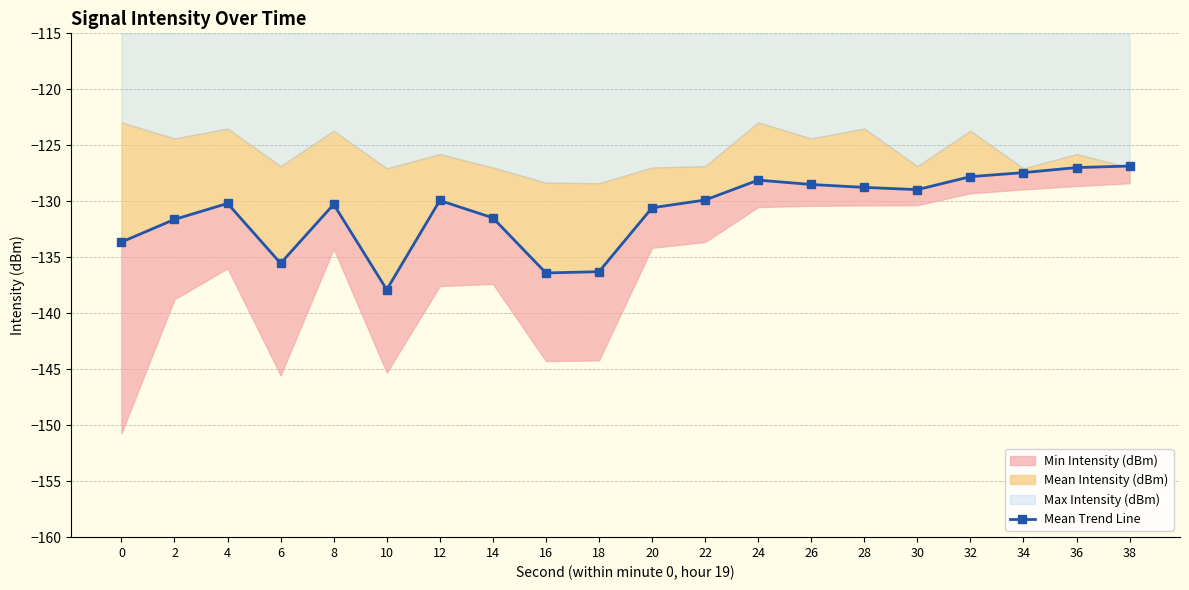

How many values are below -129?

12